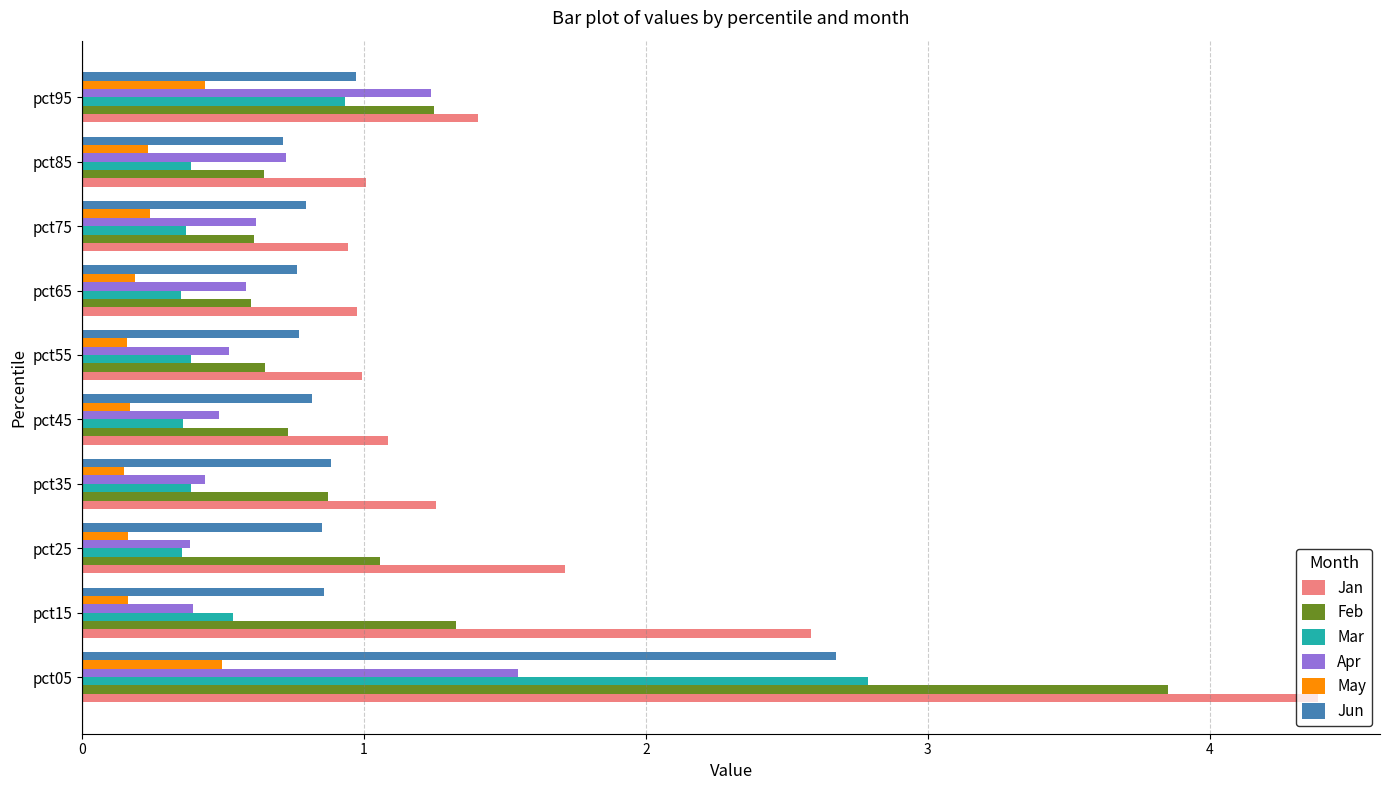

Which series has the widest spread of values?

Jan